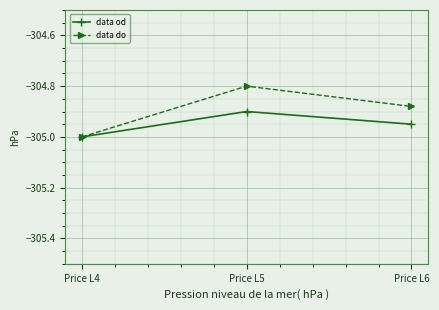

What is the difference between the data do values at Price L4 and Price L6?

0.1